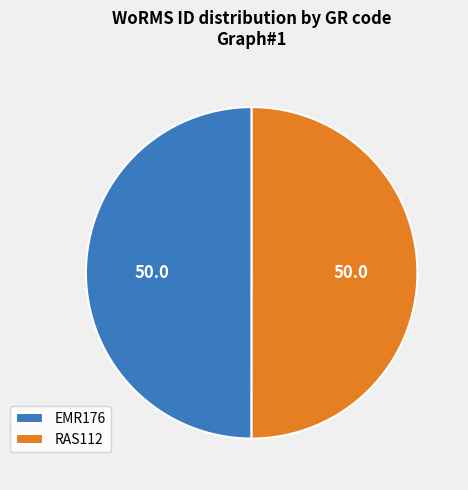

Do EMR176 and RAS112 together represent more than half of the pie?

Yes